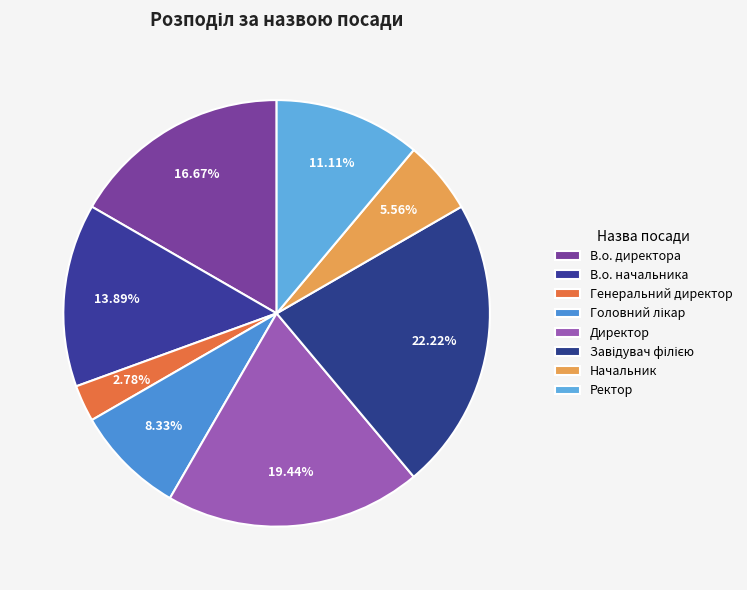

How many segments does this pie chart have?

8